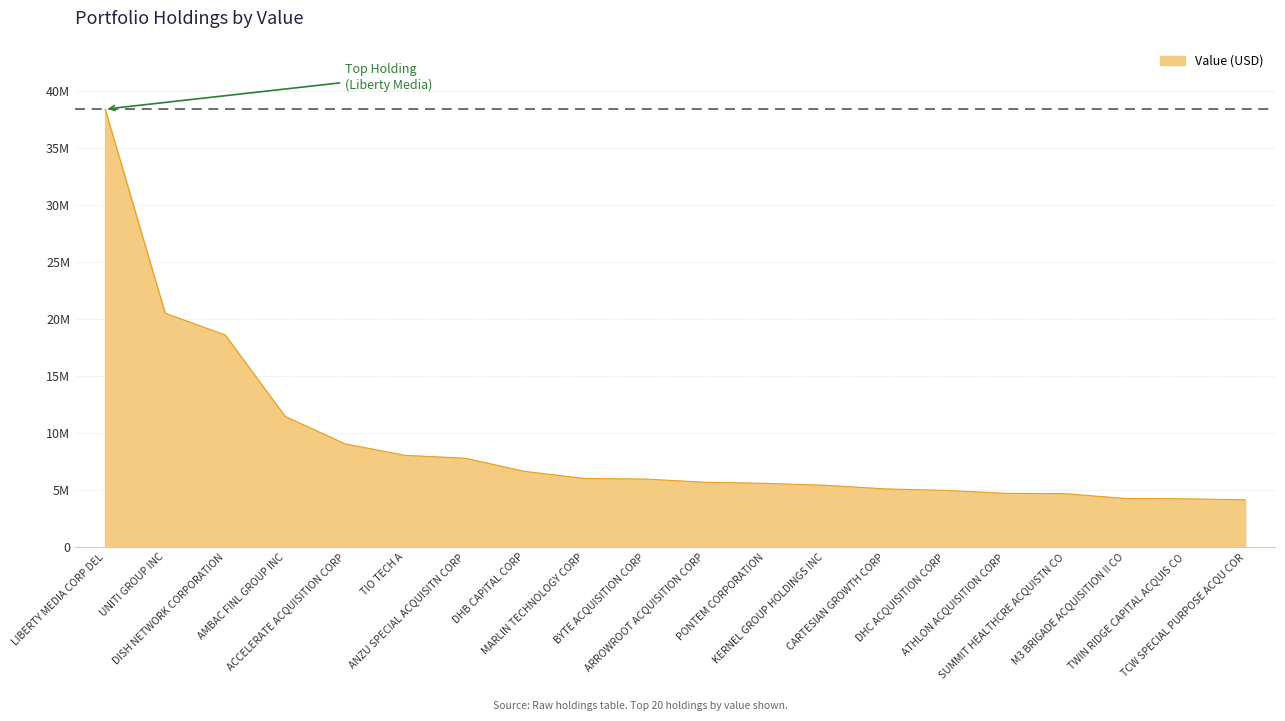

The chart shows a value of 6000000 at MARLIN TECHNOLOGY CORP. True or false?

True